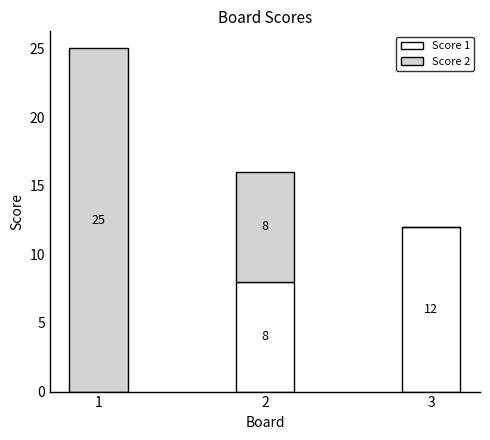

Reading left to right, transcribe the values for Score 1.

1=0	2=8	3=12